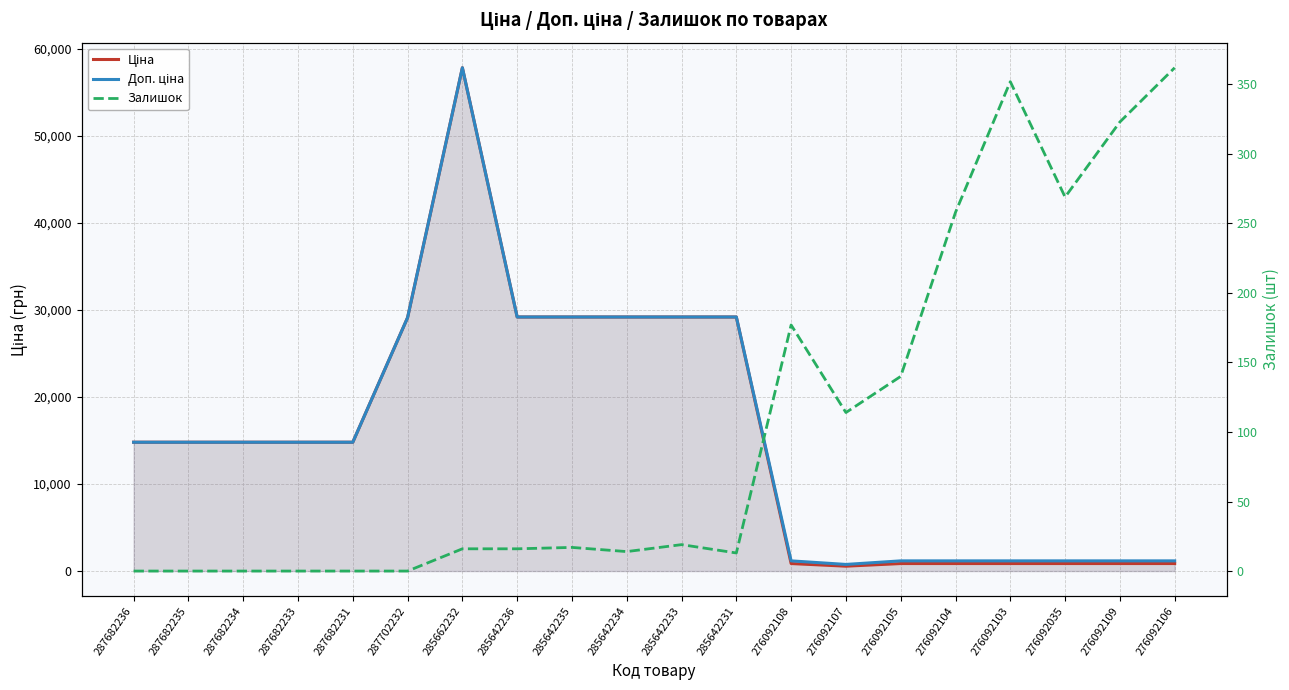

How many values in the Залишок series exceed 17?

9